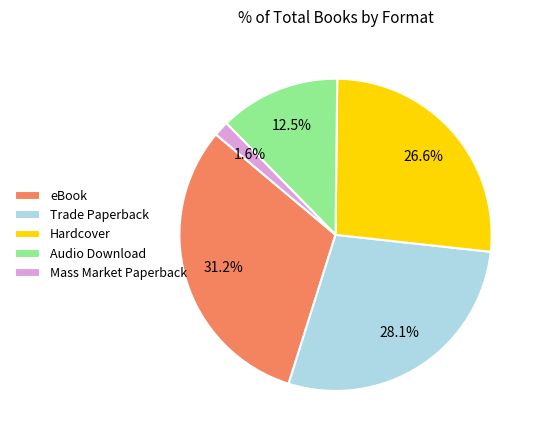

How many segments does this pie chart have?

5